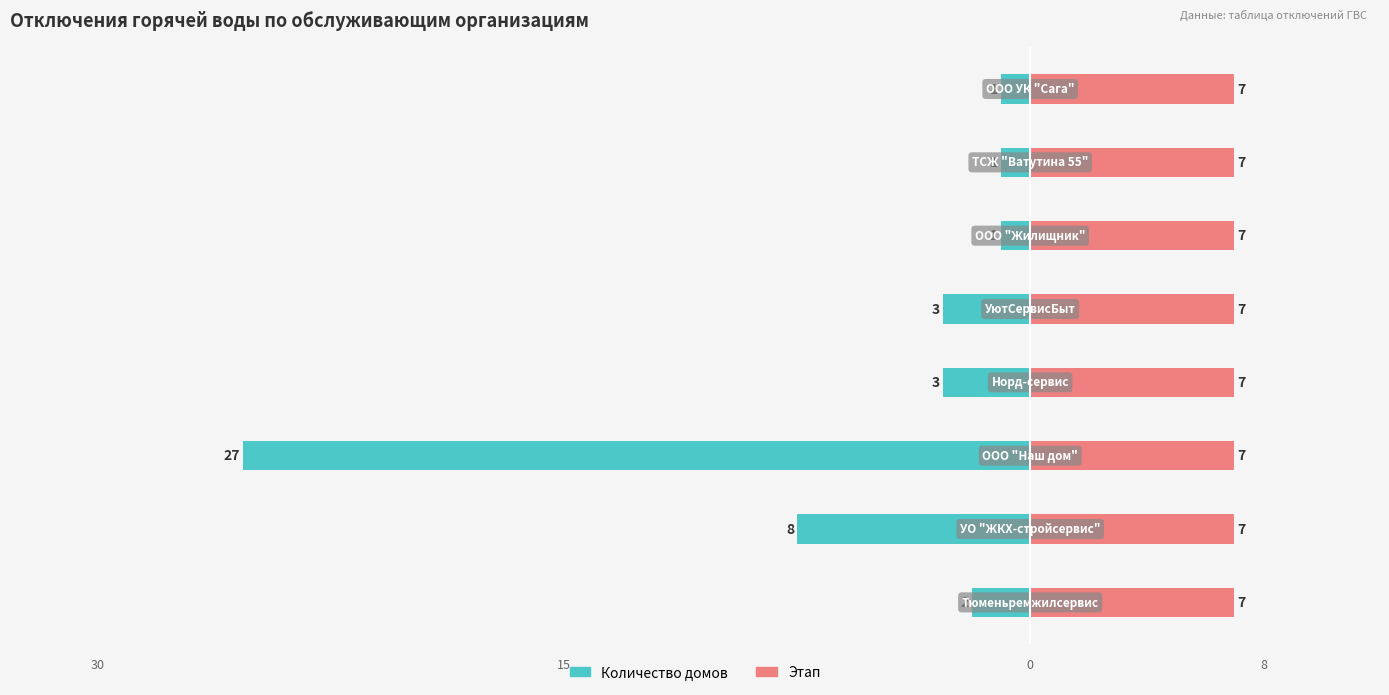

What value does the Количество домов series have at 1?

8.0